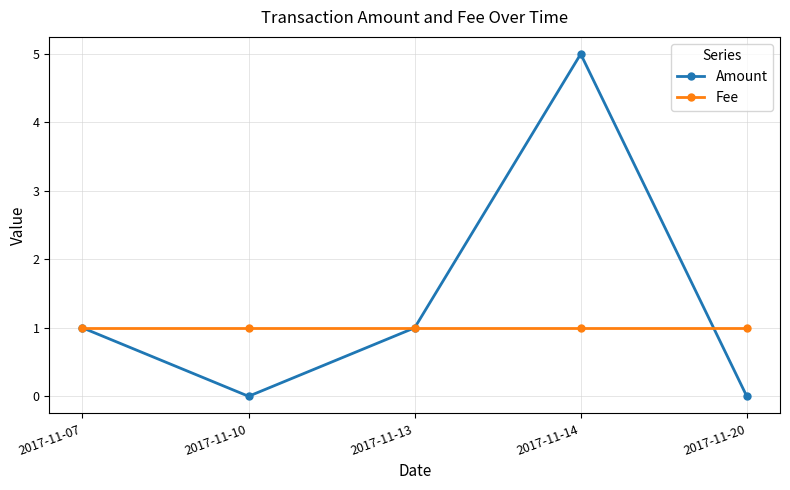

What is the value of the Amount point at the 3rd from the left?

1